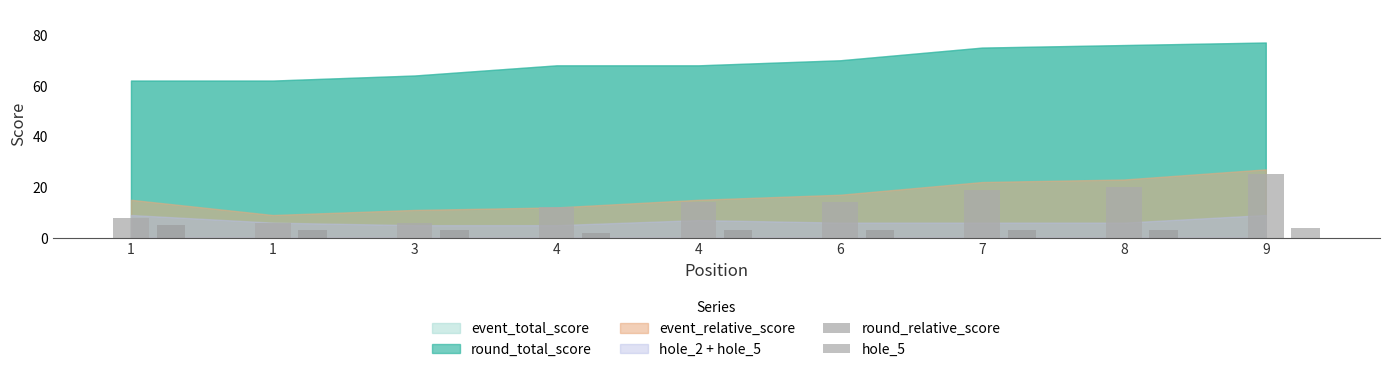

Are the bars horizontal?

No